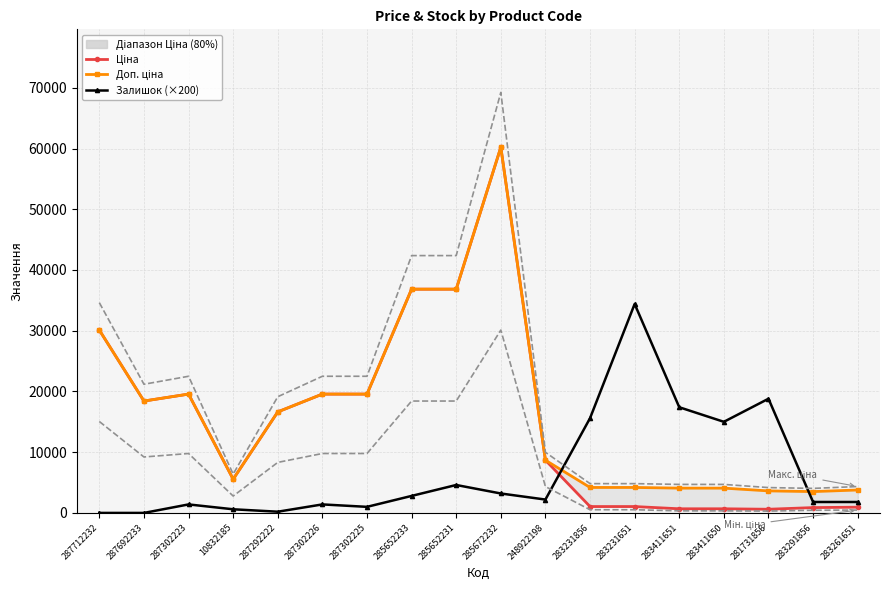

List the series in order of their peak value, highest first.

Ціна, Доп. ціна, Залишок (×200)